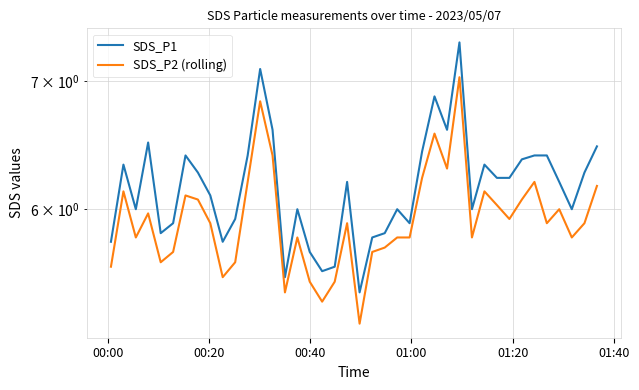

Does the chart have visible grid lines?

Yes